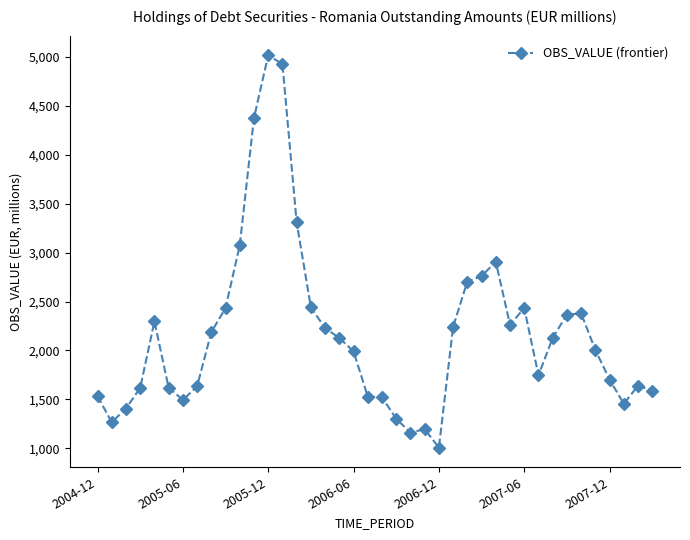

True or false: the data has more than 0 interior local peaks.

True